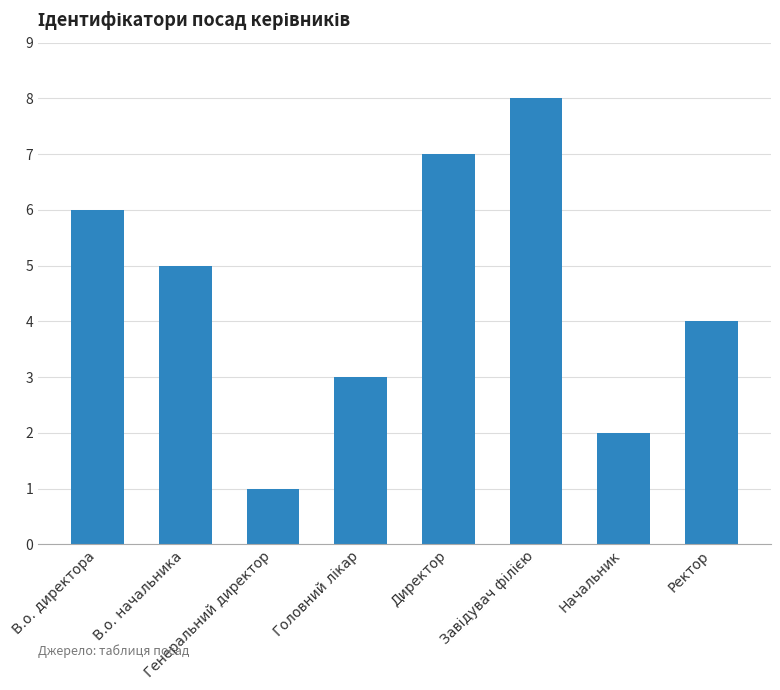

What is the label of the 2nd bar from the left?

В.о. начальника